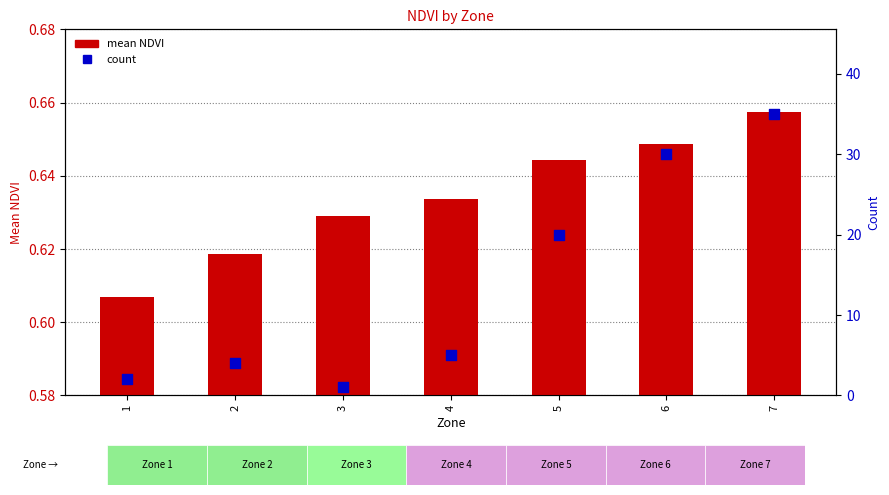

Which series has the largest total across all categories?

count